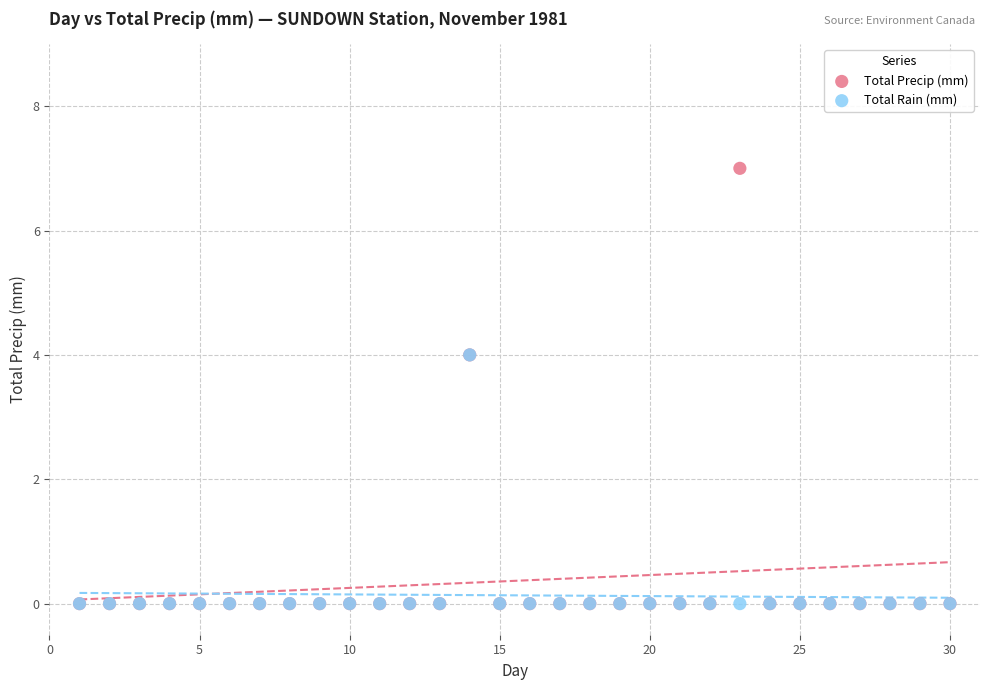

What are all the series names shown in the legend?

Total Precip (mm), Total Rain (mm)